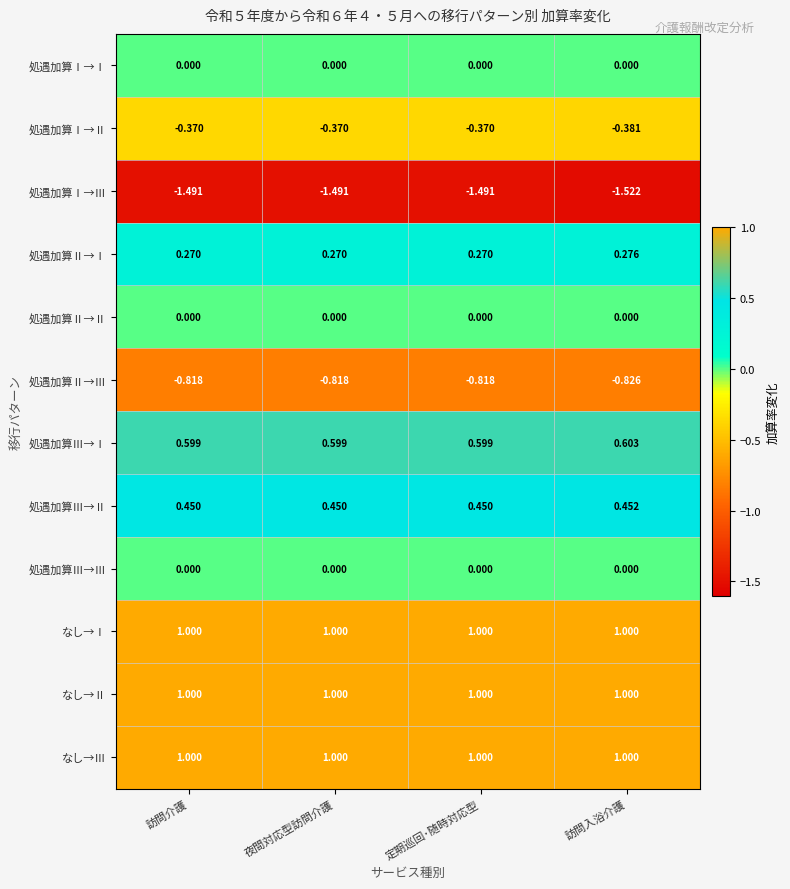

Which series has the largest range (max minus min)?

処遇加算Ⅰ→Ⅲ